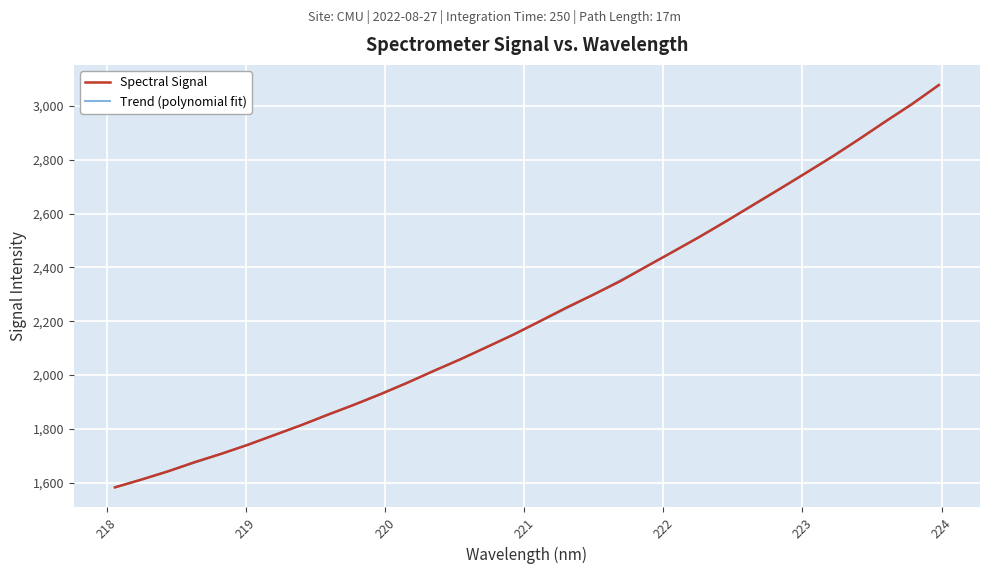

What is the label of the 30th point from the right?

218.442